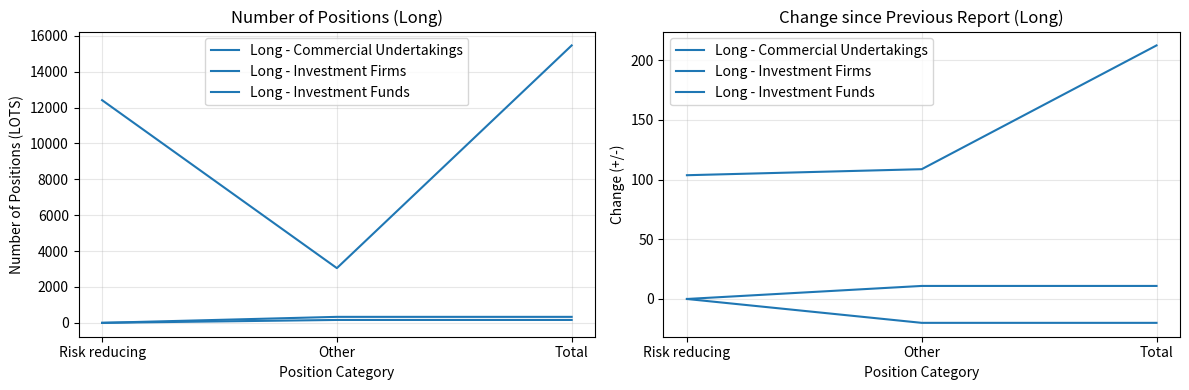

How many lines are shown in the chart?

3